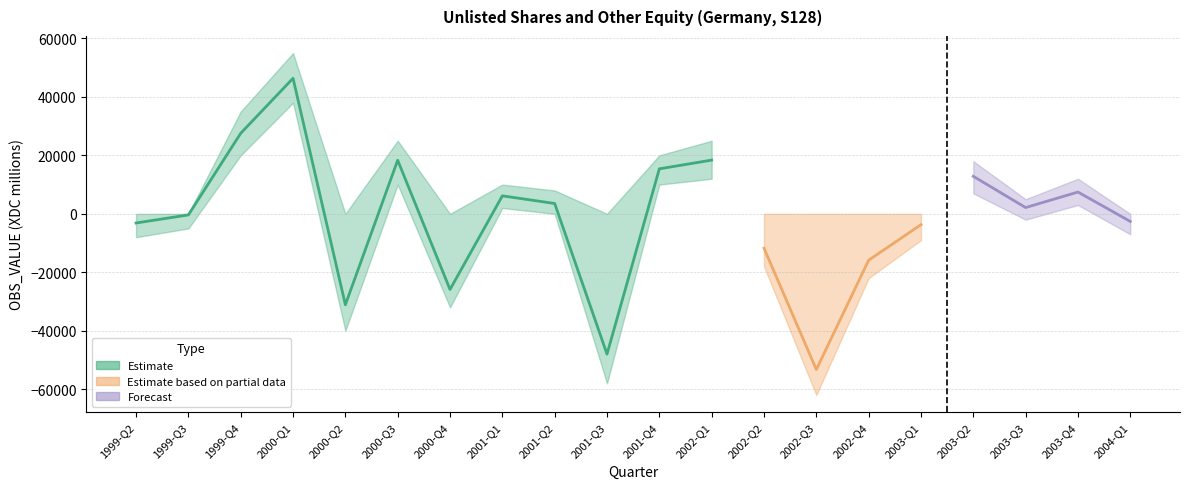

What is the change in value from 1999-Q2 to 1999-Q3?

+2759